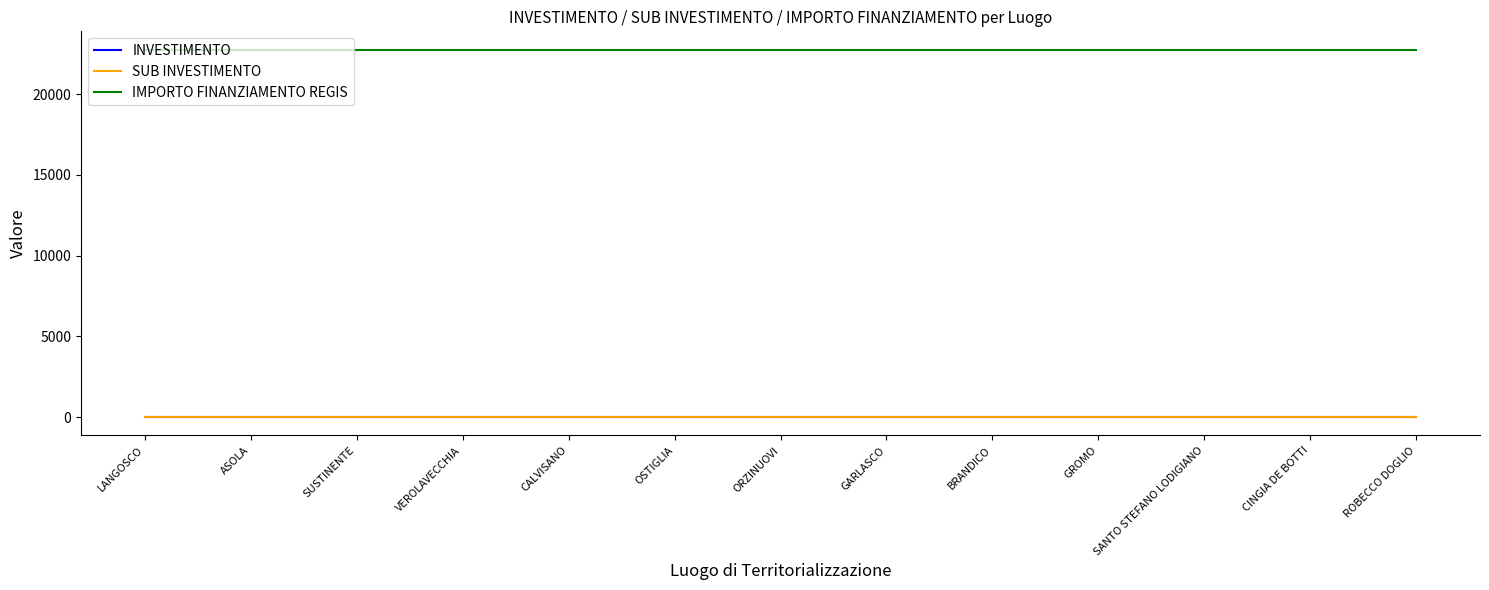

True or false: INVESTIMENTO and SUB INVESTIMENTO cross at least once.

False